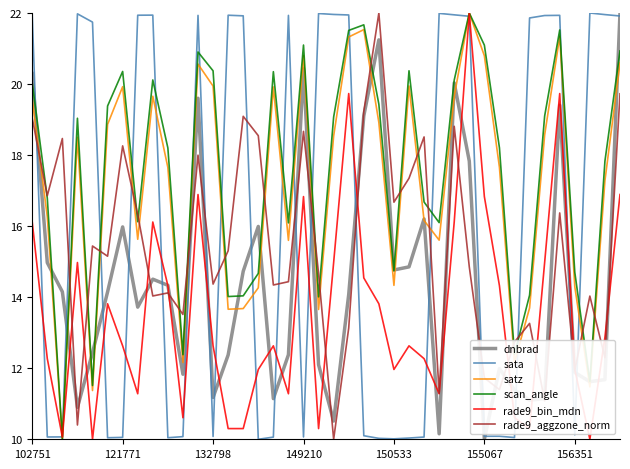

Which series ends up on top after the final intersection of satz and rade9_aggzone_norm?

satz